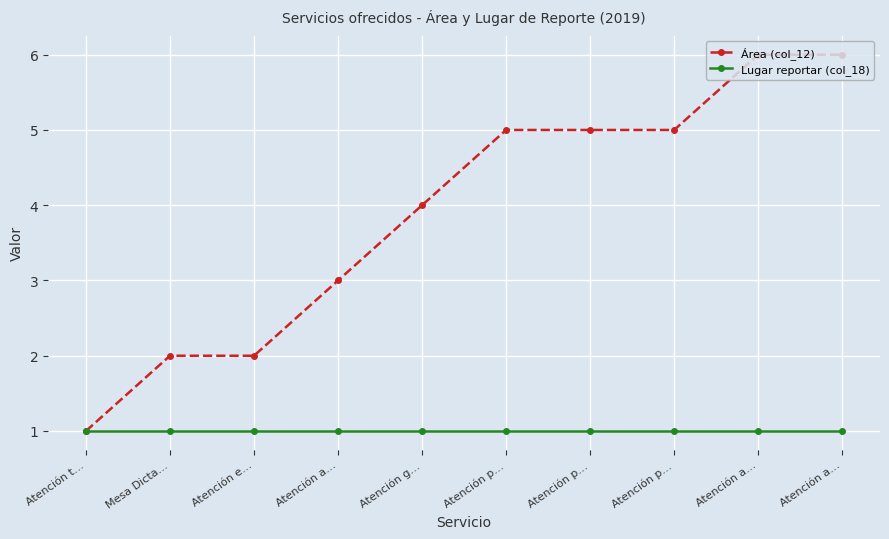

What are all the series names shown in the legend?

Área (col_12), Lugar reportar (col_18)